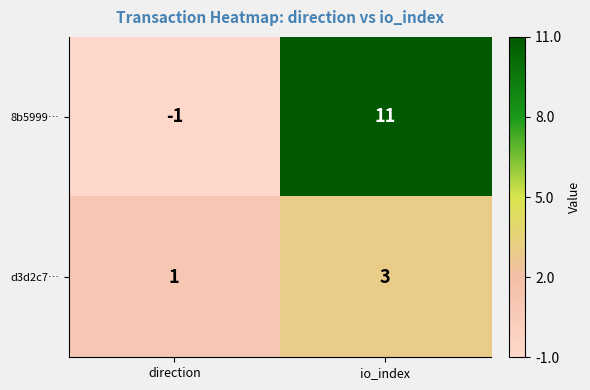

Reading left to right, what are all the values shown in this chart?

8b5999…: direction=-1	io_index=11
d3d2c7…: direction=1	io_index=3